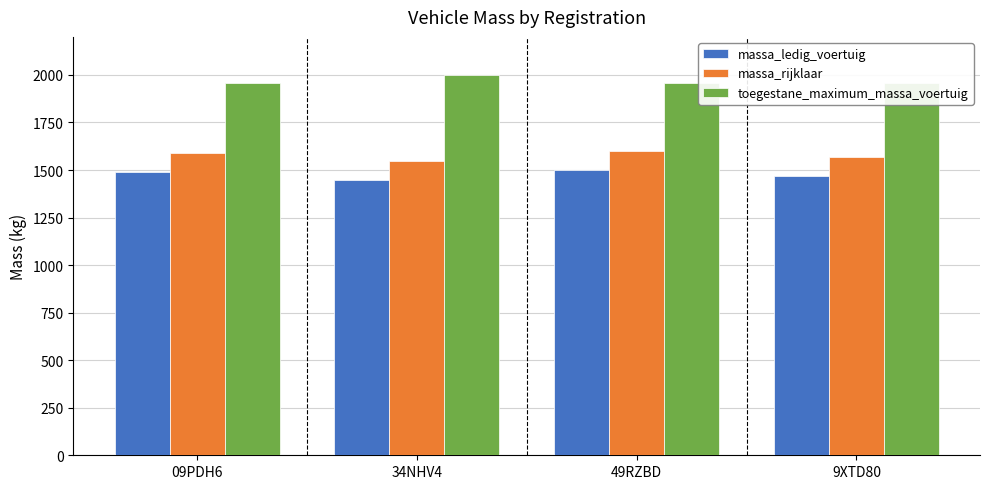

What is the highest value of the toegestane_maximum_massa_voertuig series?

2000